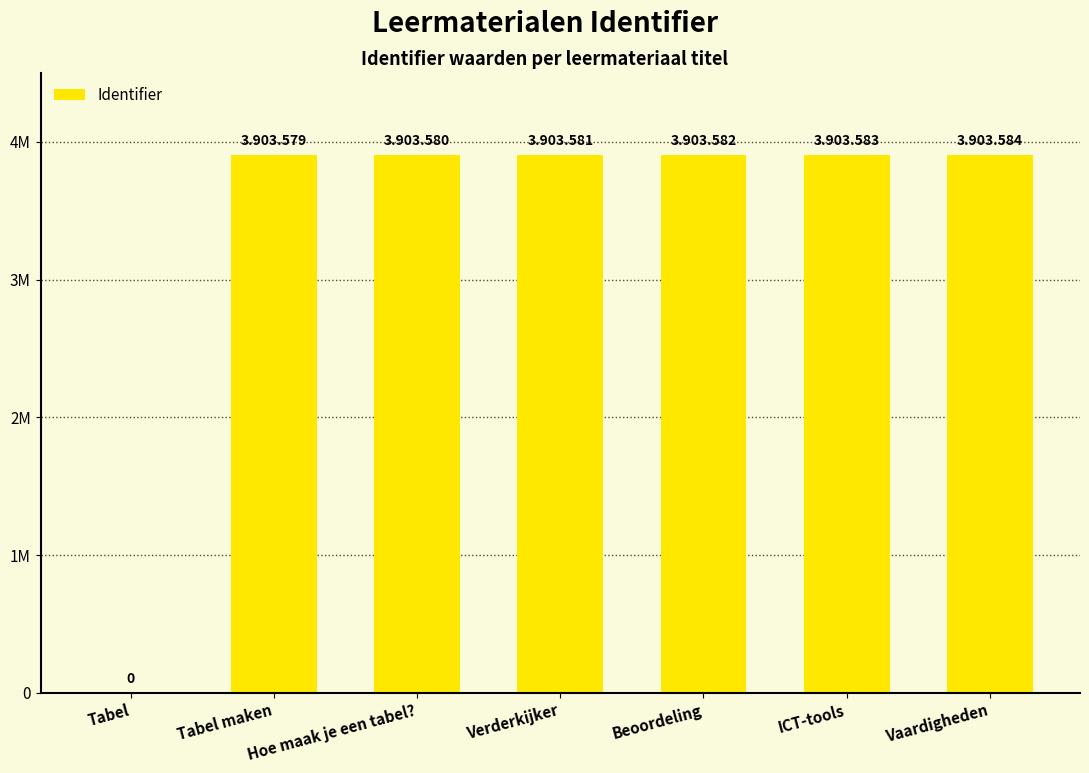

Does the chart contain stacked bars?

No